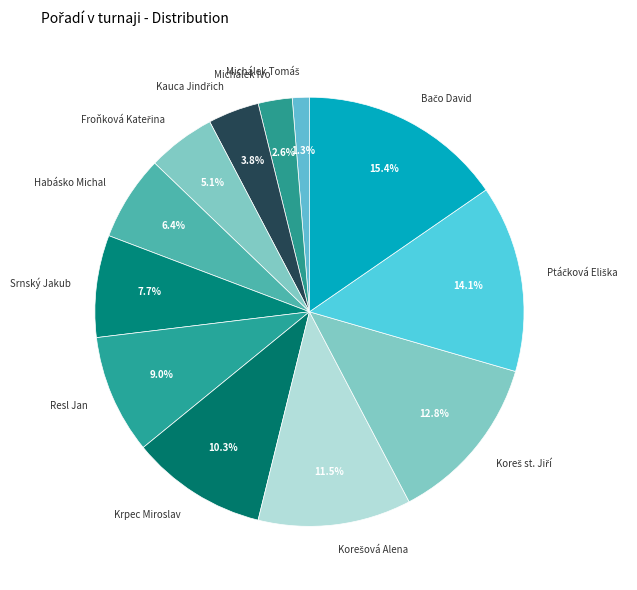

What percentage is NOT represented by Michálek Ivo?

97.4%